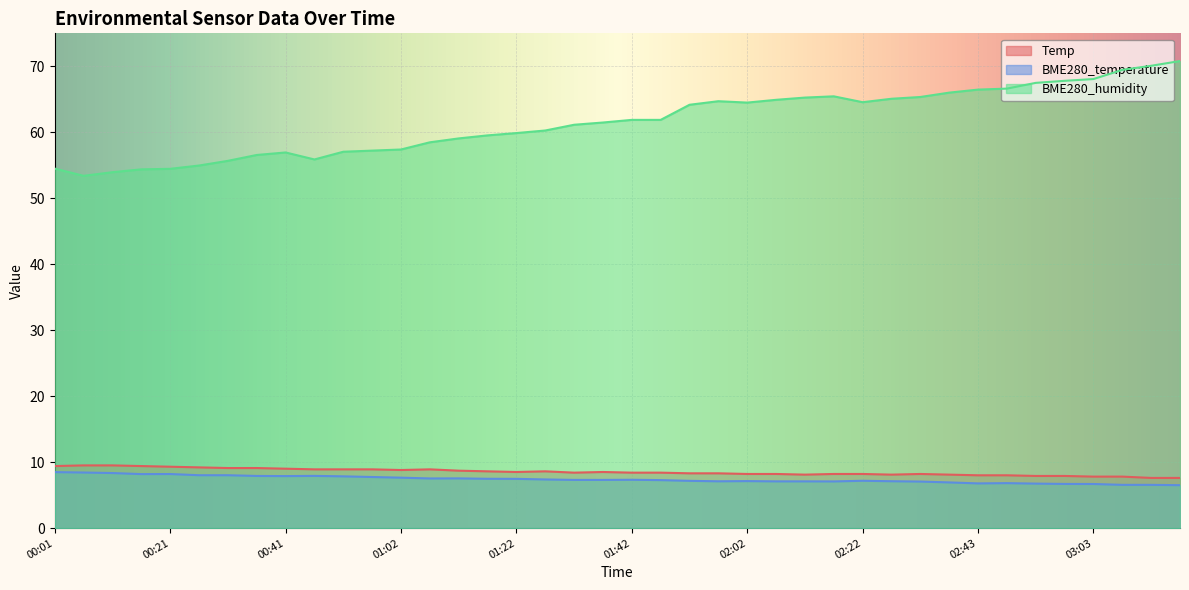

True or false: BME280_humidity and BME280_temperature intersect in this chart.

False